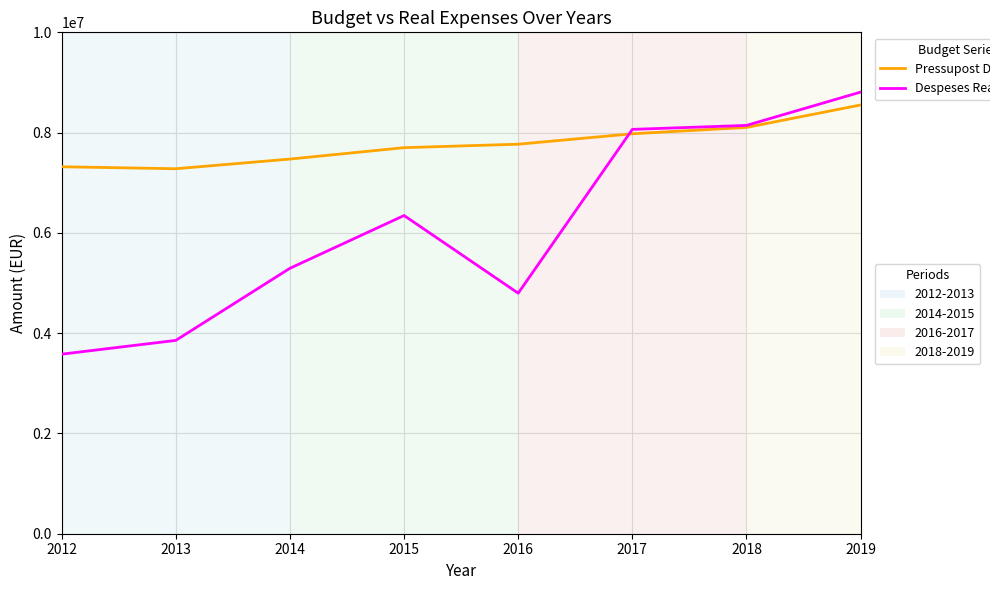

What is the spread (max minus min) of values at 2015?

1353575.7